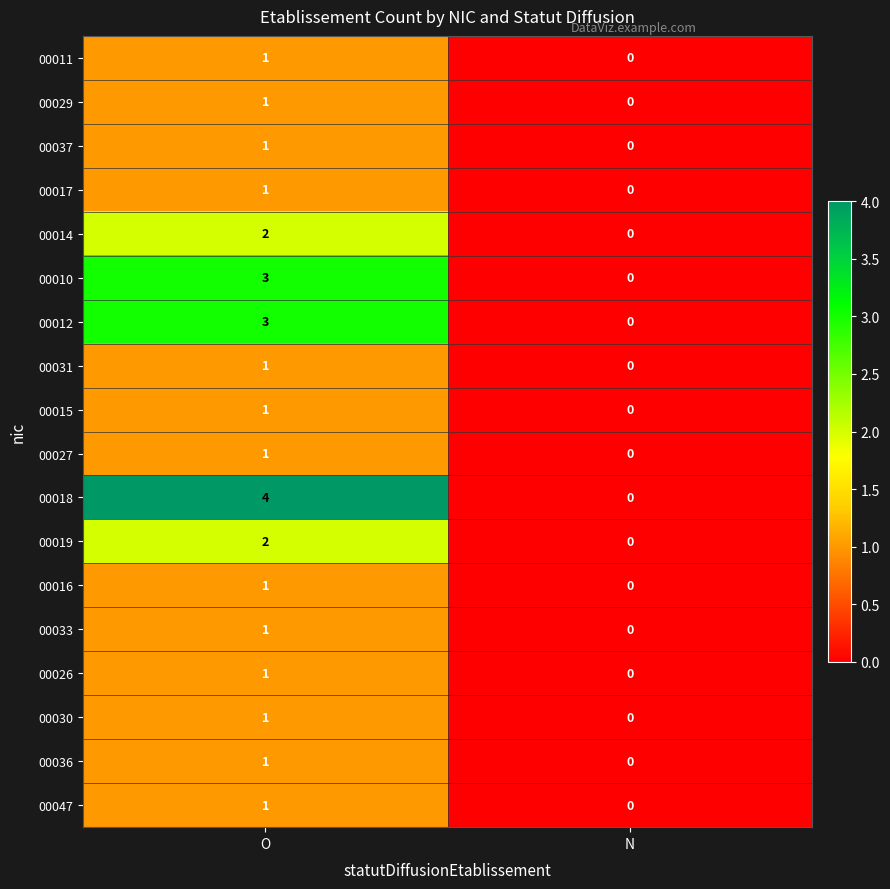

The 00030 series shows 0 at N. True or false?

True